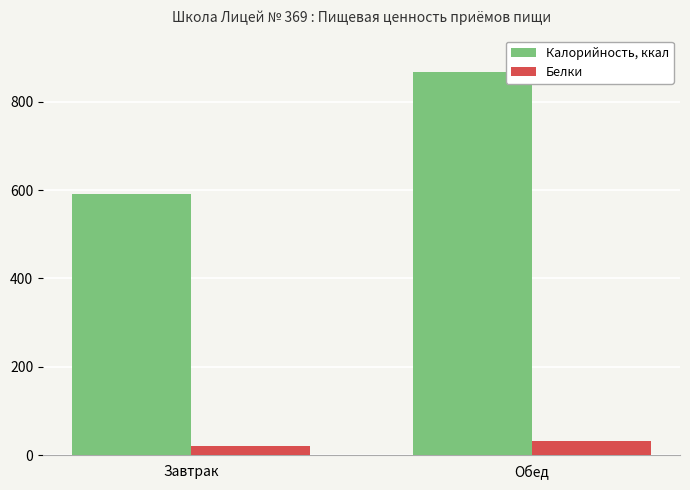

Which series changed the most between Завтрак and Обед?

Калорийность, ккал